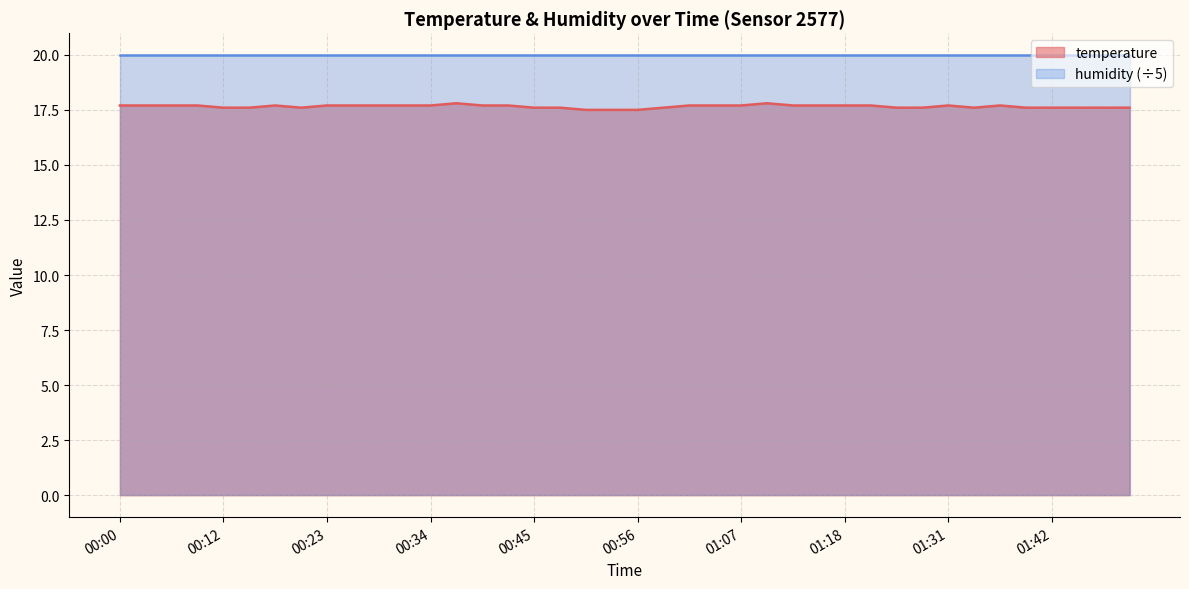

What is the value of the 14th point from the left?

17.8